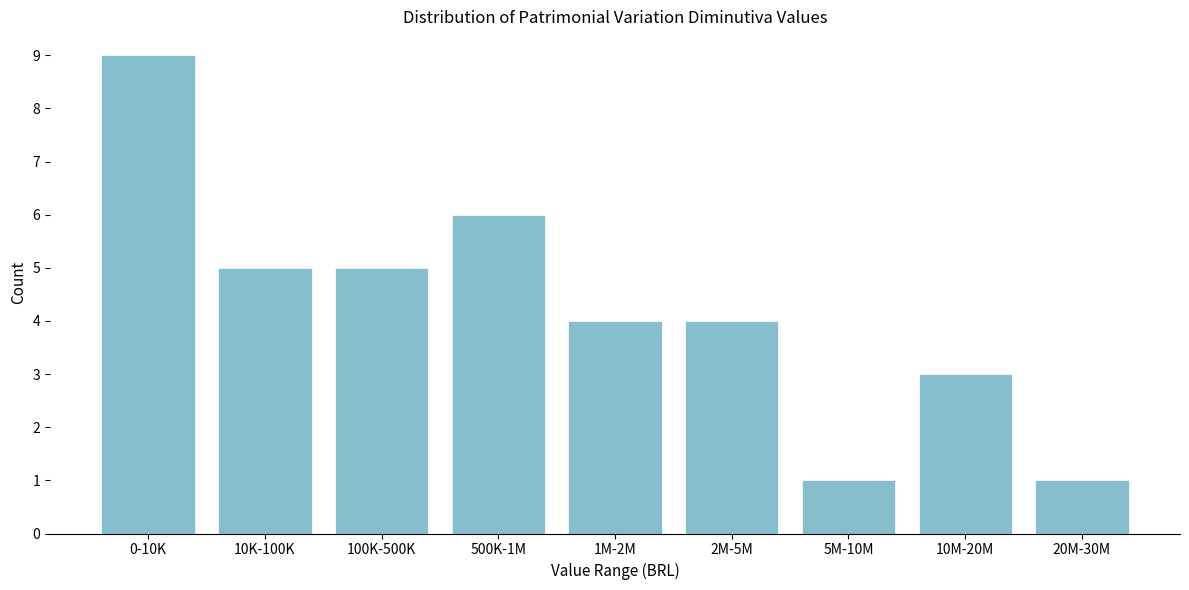

Reading left to right, extract all data points from this chart.

0-10K=9	10K-100K=5	100K-500K=5	500K-1M=6	1M-2M=4	2M-5M=4	5M-10M=1	10M-20M=3	20M-30M=1